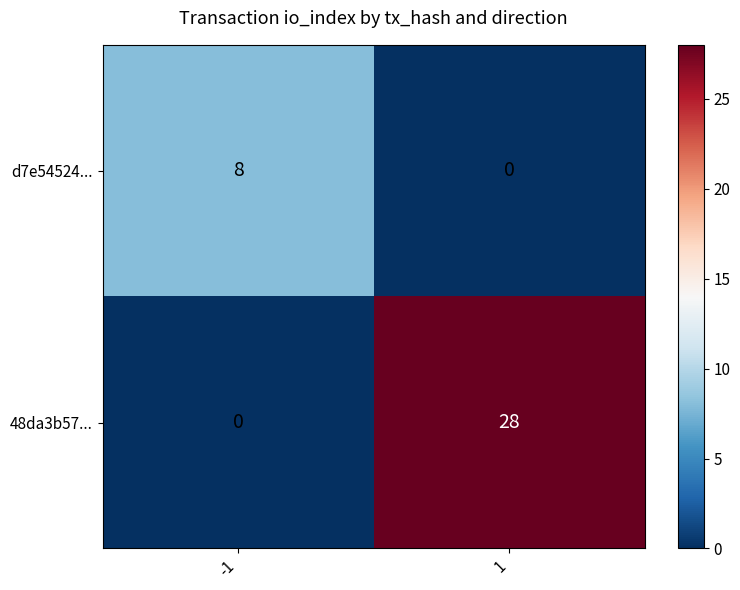

Which series has the widest spread of values?

48da3b57...